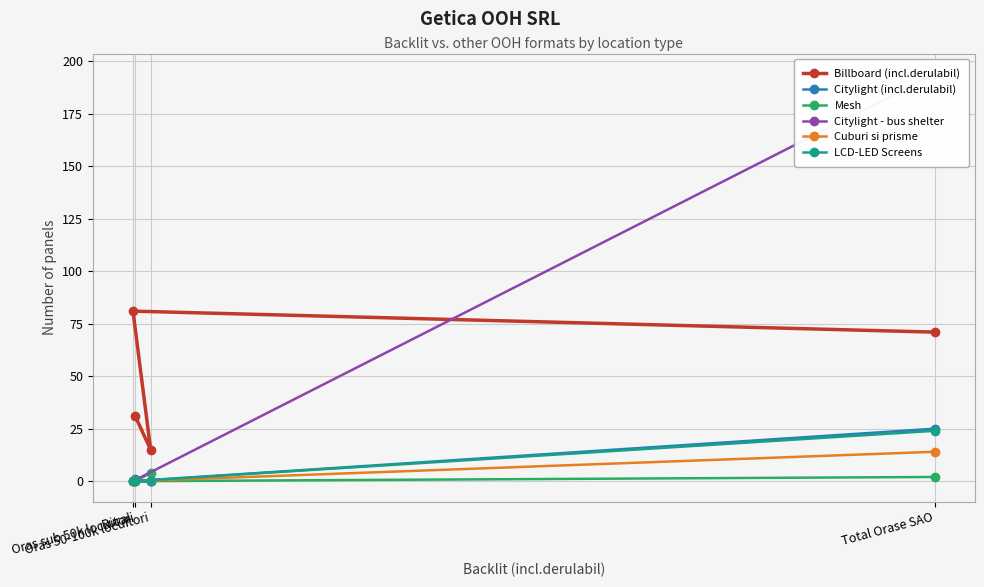

What is the label of the 2nd point from the right?

Oras 50-100k locuitori